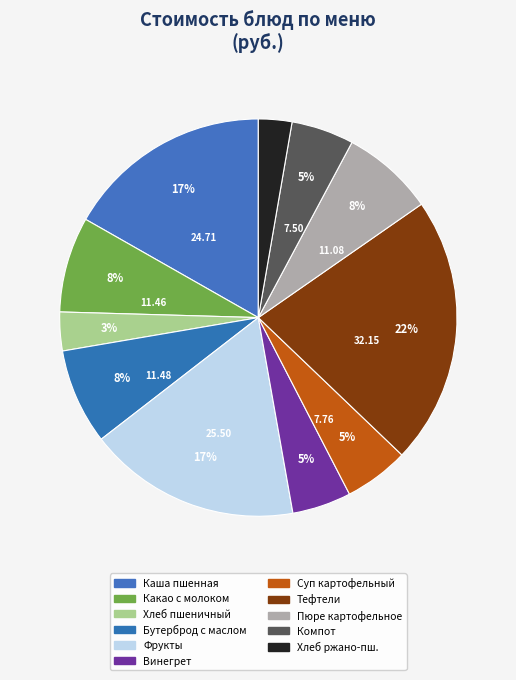

How many segments does this pie chart have?

11